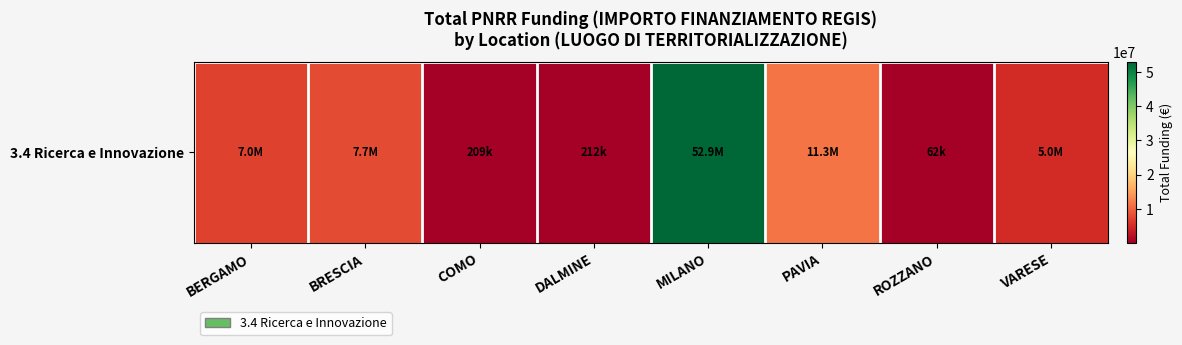

Which label corresponds to the largest value in the chart?

MILANO